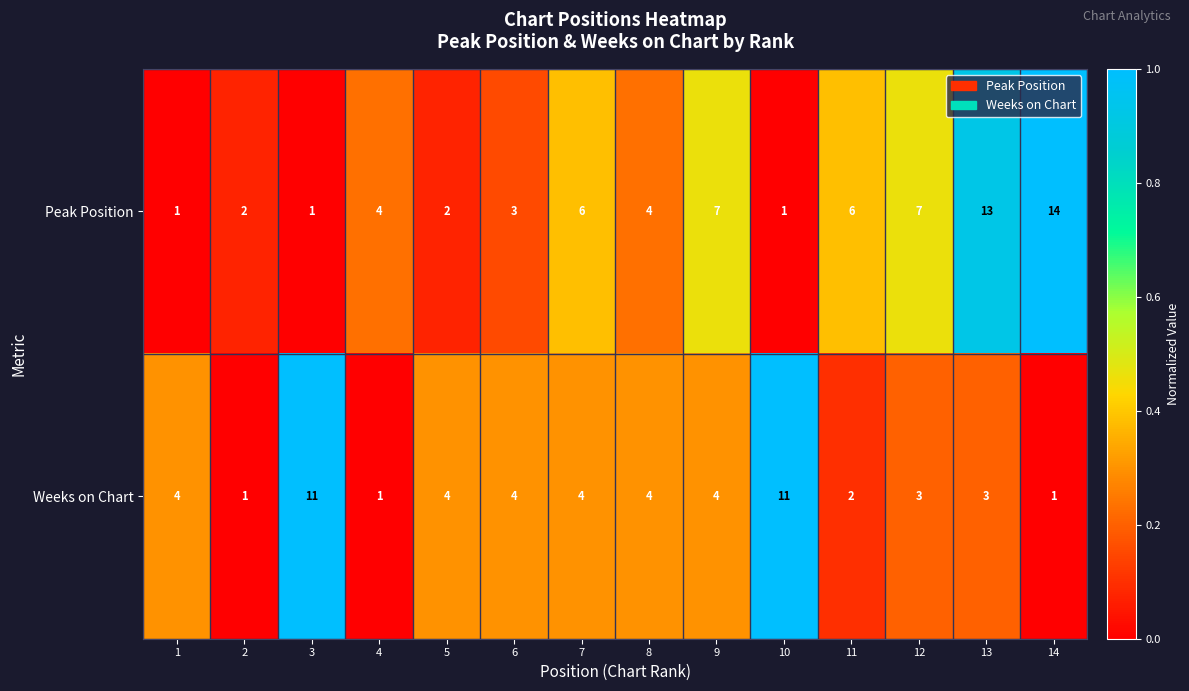

What is the total value across all series at 9?

11